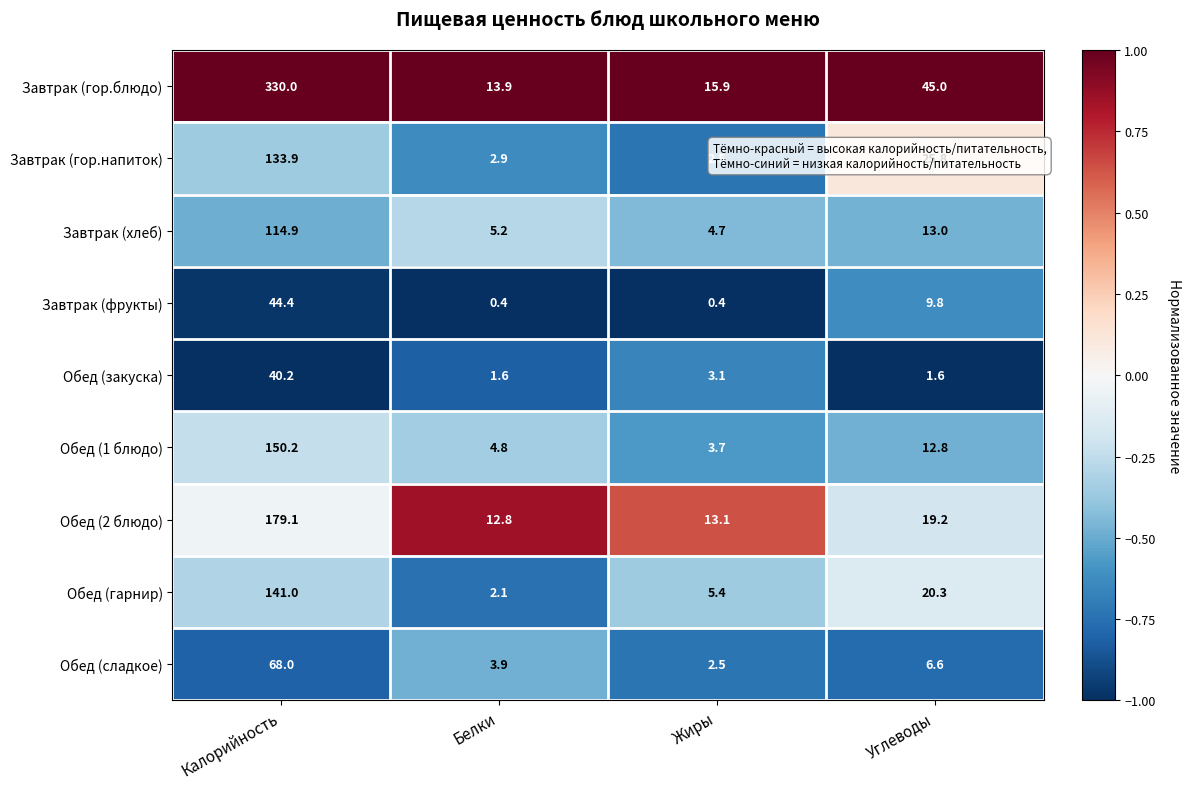

Which series changed the most between Калорийность and Белки?

Завтрак (гор.блюдо)